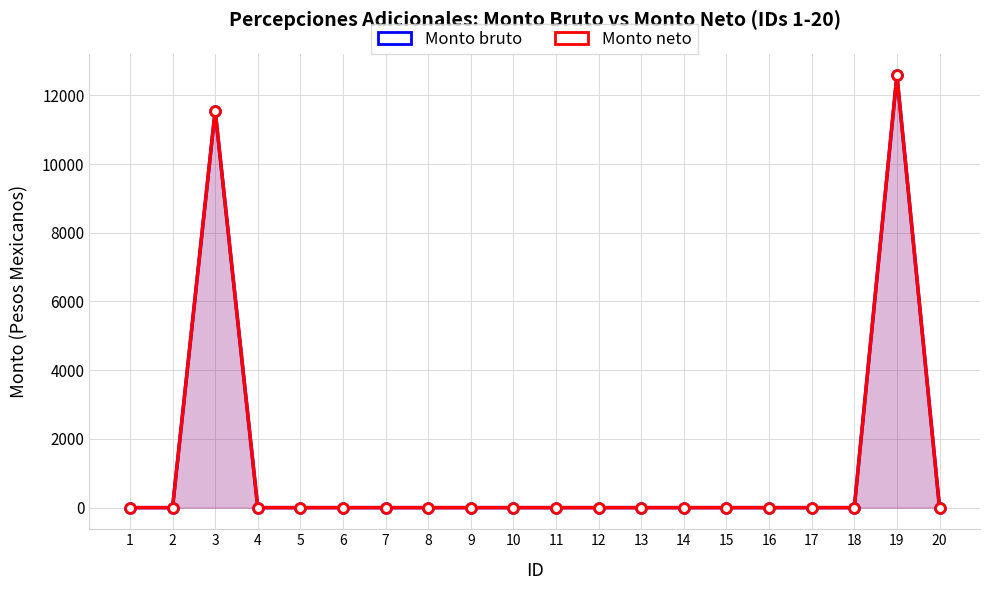

List the series in order of their peak value, highest first.

Monto bruto, Monto neto